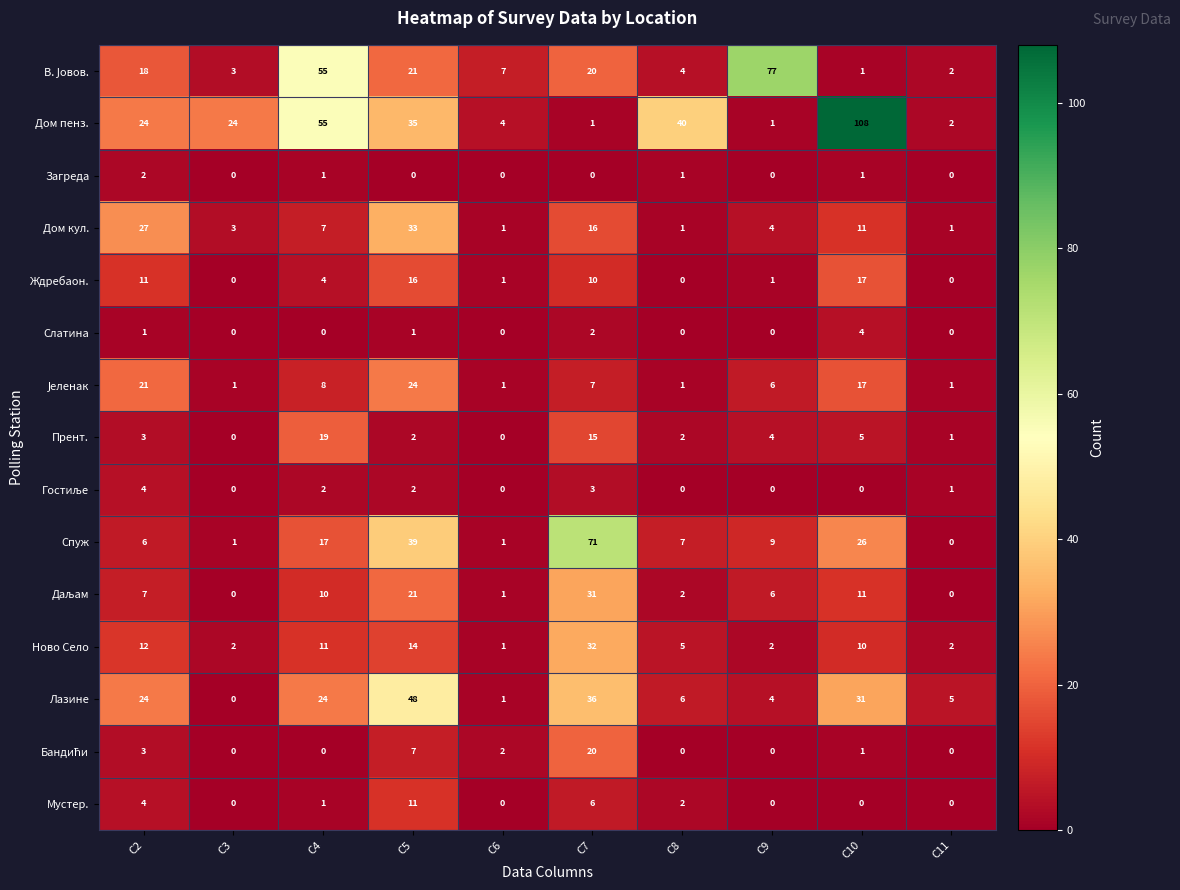

True or false: Ново Село has a value of 12 at C2.

True